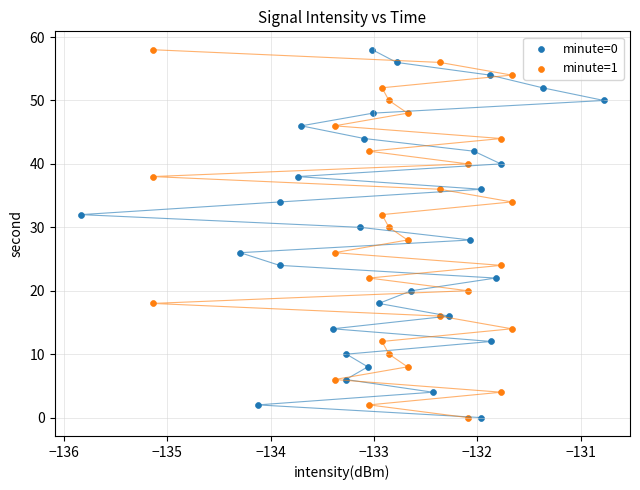

What are all the series names shown in the legend?

minute=0, minute=1